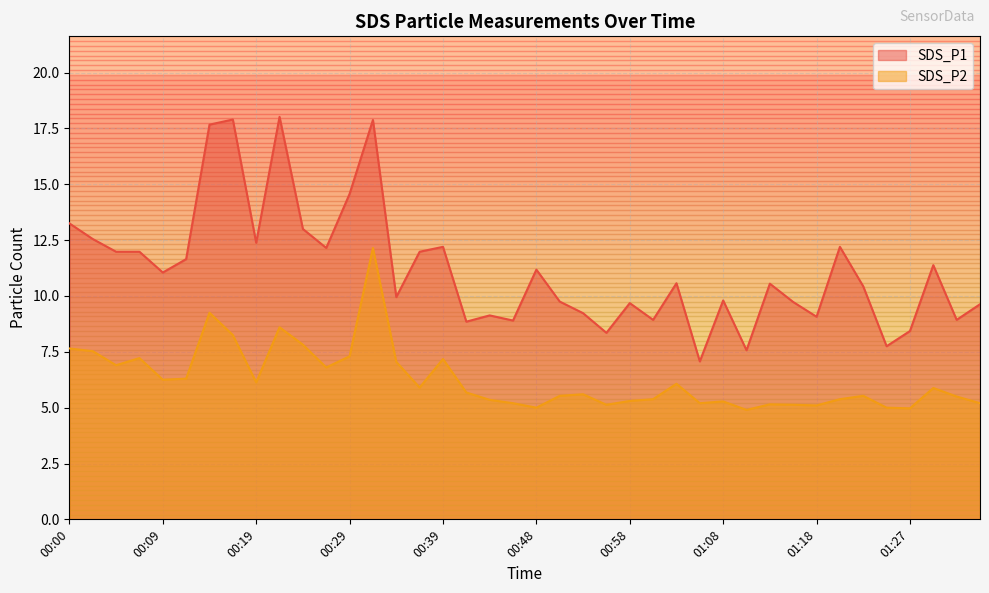

Which series has the largest total across all categories?

SDS_P1